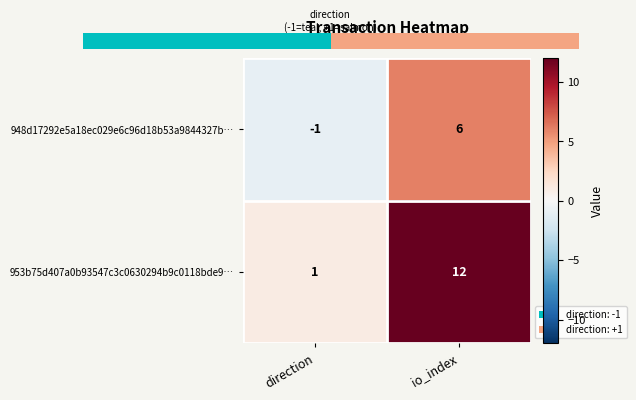

What is the sum of all 948d17292e5a18ec029e6c96d18b53a9844327b… values?

5